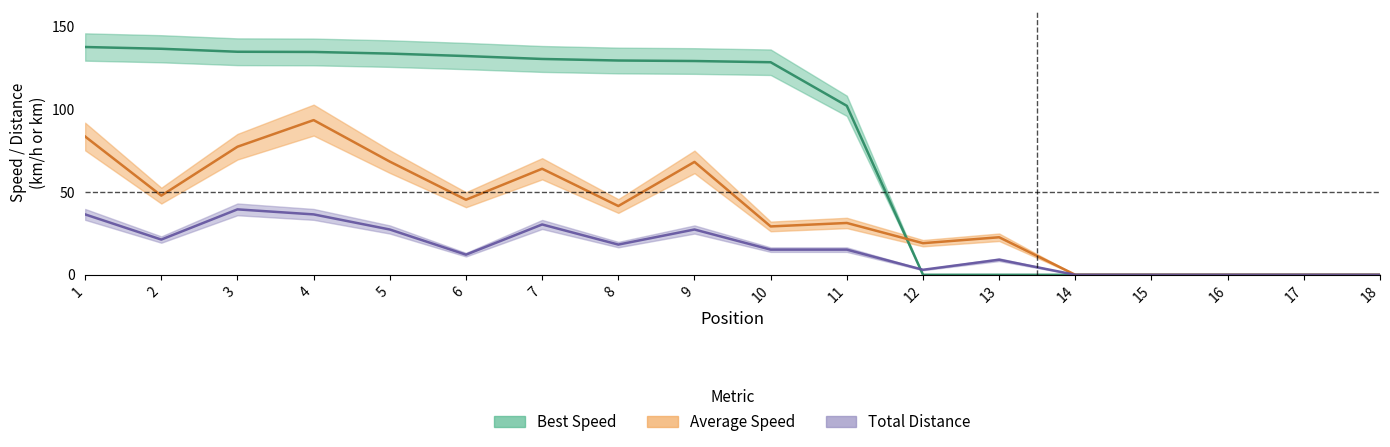

Reading right to left, extract all data points from this chart.

Total Laps: 0.0	0.0	0.0	0.0	0.0	9.1	3.0	15.2	15.2	27.4	18.2	30.4	12.2	27.4	36.5	39.5	21.3	36.5
Best Speed: 0.0	0.0	0.0	0.0	0.0	0.0	0.0	102.0	128.3	129.1	129.4	130.3	132.1	133.6	134.6	134.7	136.5	137.5
Average Speed: 0.0	0.0	0.0	0.0	0.0	22.7	19.1	31.3	29.2	68.2	41.5	64.0	45.3	68.3	93.4	77.3	47.8	83.5